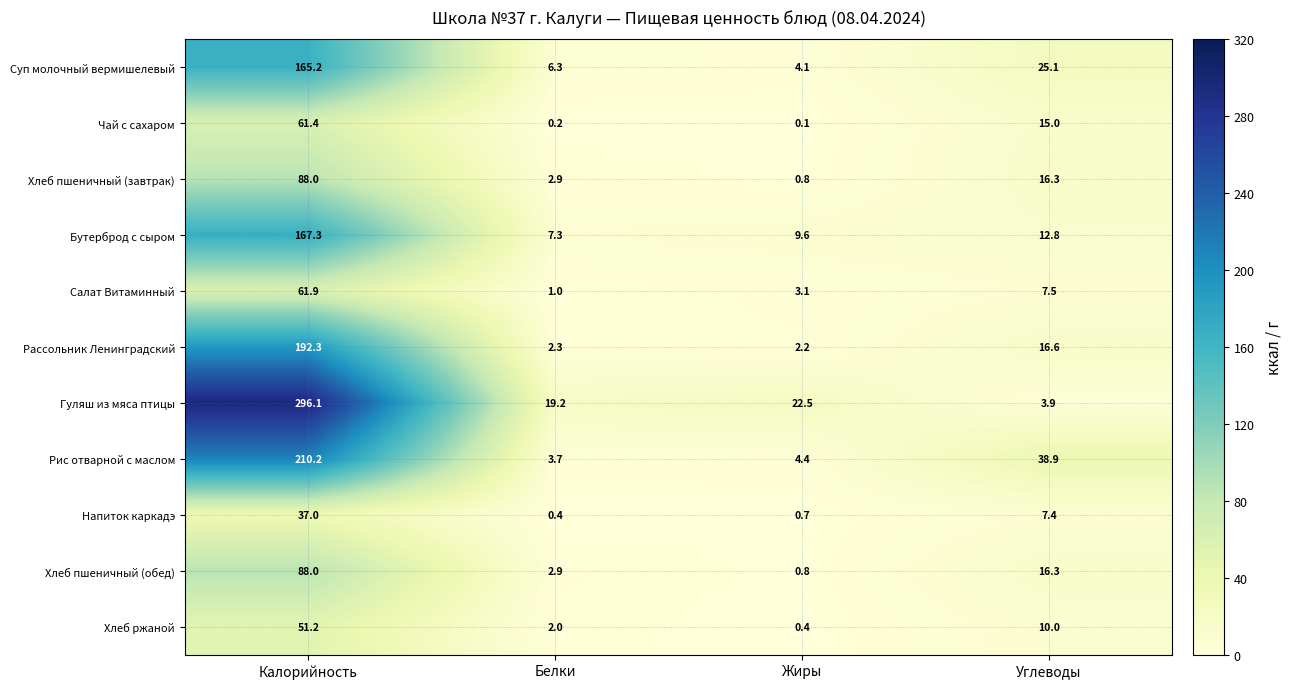

What is the difference between the maximum and minimum values in the Салат Витаминный series?

60.9